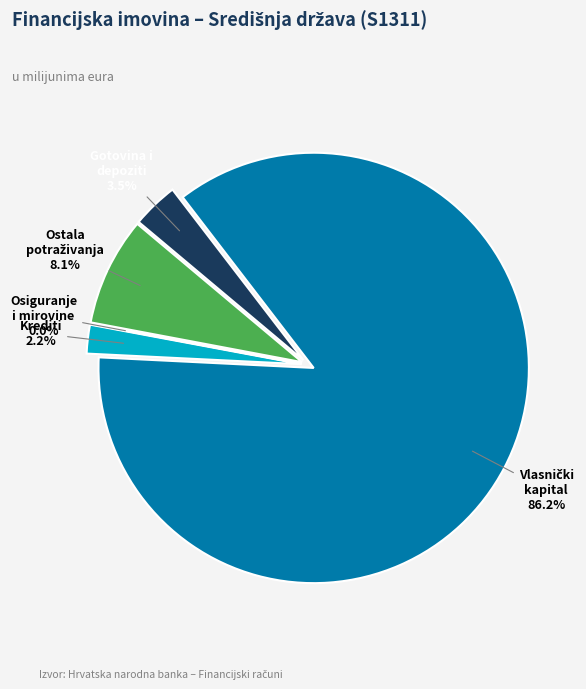

To the nearest percent, what portion does Gotovina i depoziti represent?

3%